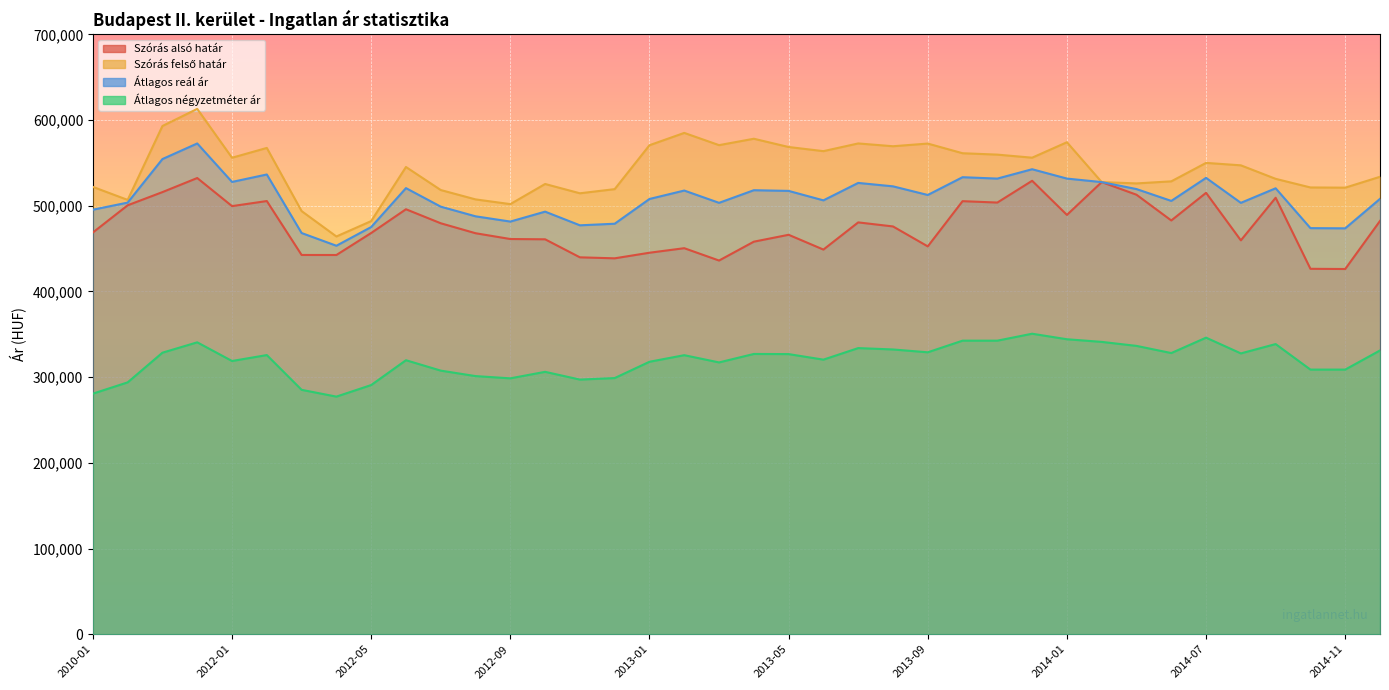

What position from the left is 2012-07?

11